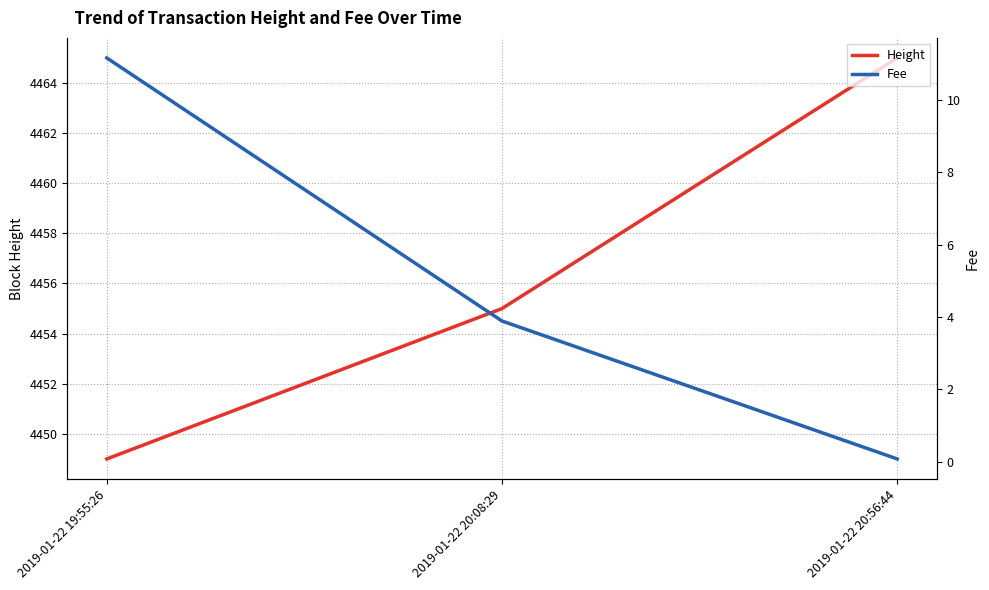

Read the Fee value at 2019-01-22 20:08:29.

3.9